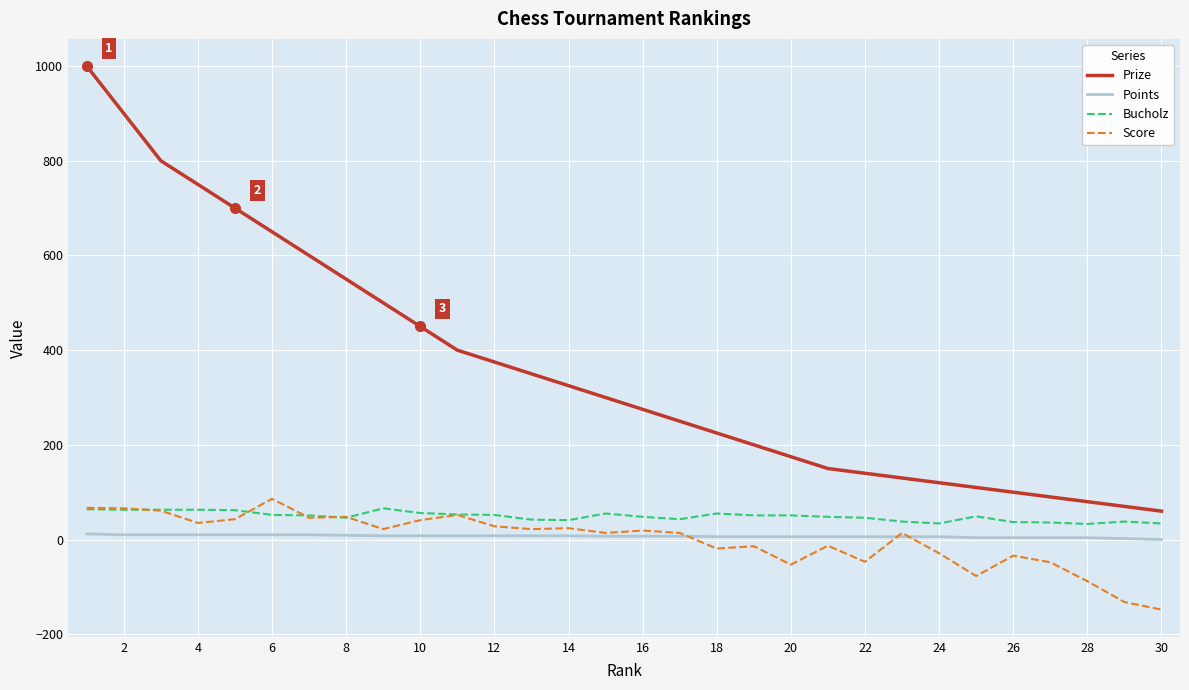

True or false: Score and Prize intersect in this chart.

False